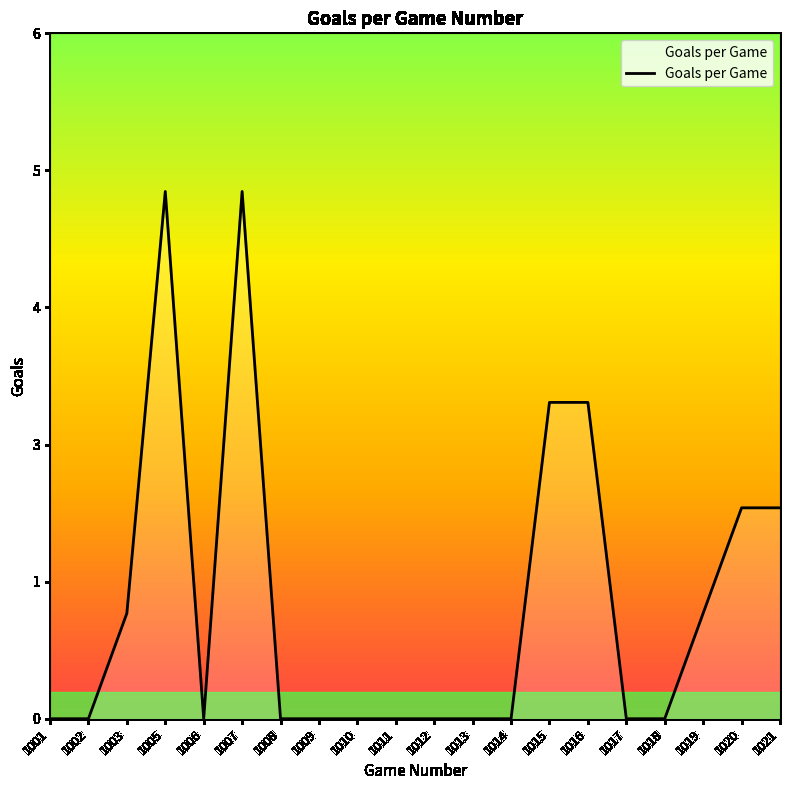

Where is the first local minimum?

1006